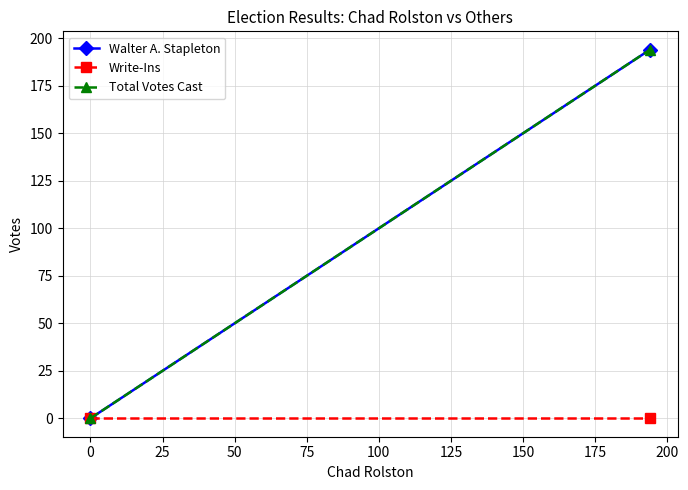

Is the value of Write-Ins at −25 greater than the value of Walter A. Stapleton at 0?

No